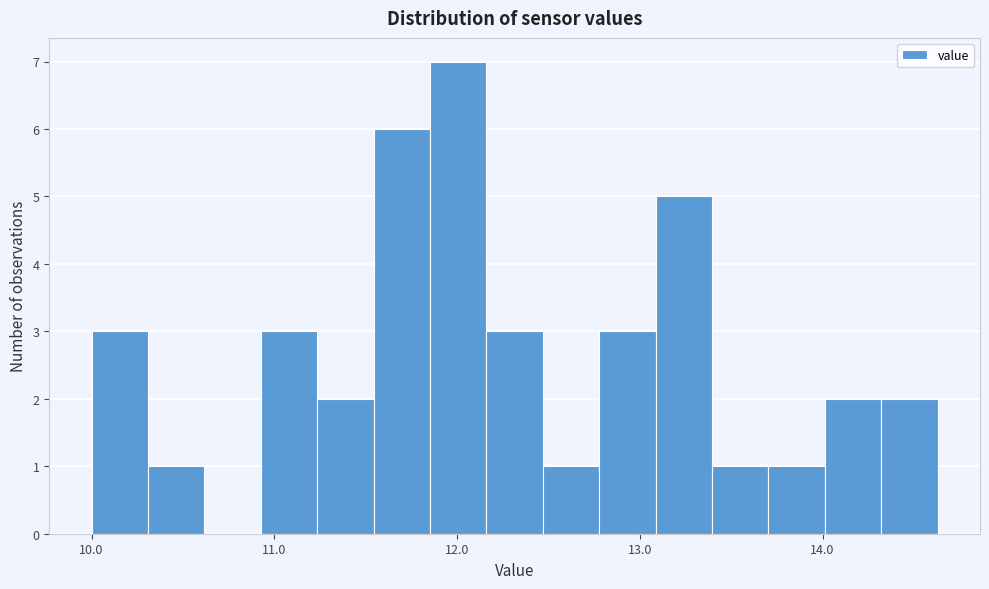

Around what value on the x-axis is the tallest bar? Give the approximate position of its centre, as read against the axis.

12.0